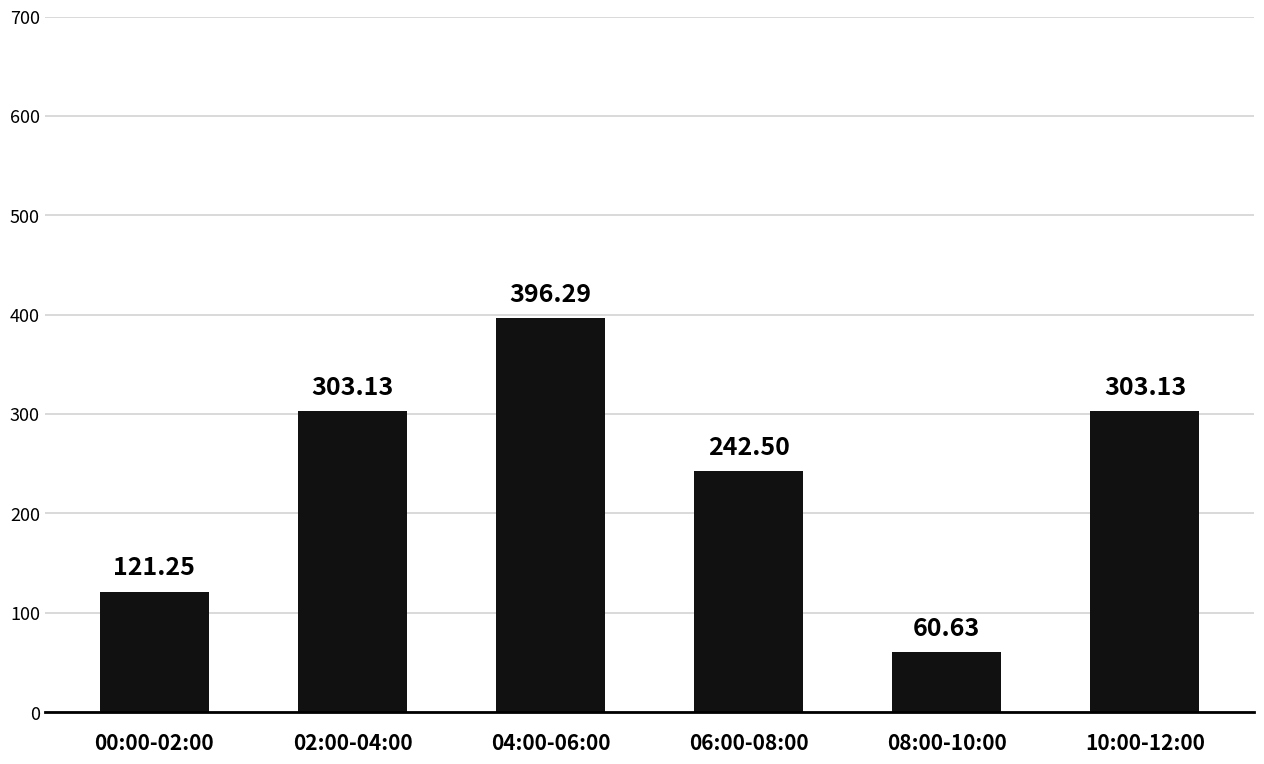

At which label does the data first exceed 303?

02:00-04:00